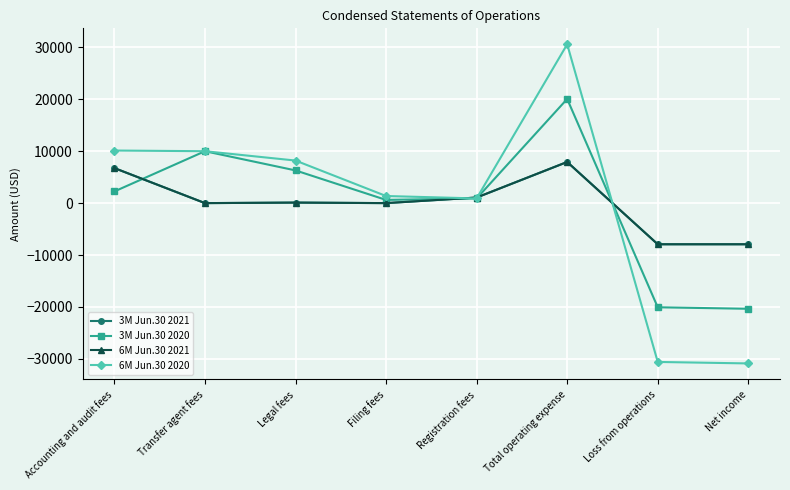

What are all the series names shown in the legend?

3M Jun.30 2021, 3M Jun.30 2020, 6M Jun.30 2021, 6M Jun.30 2020